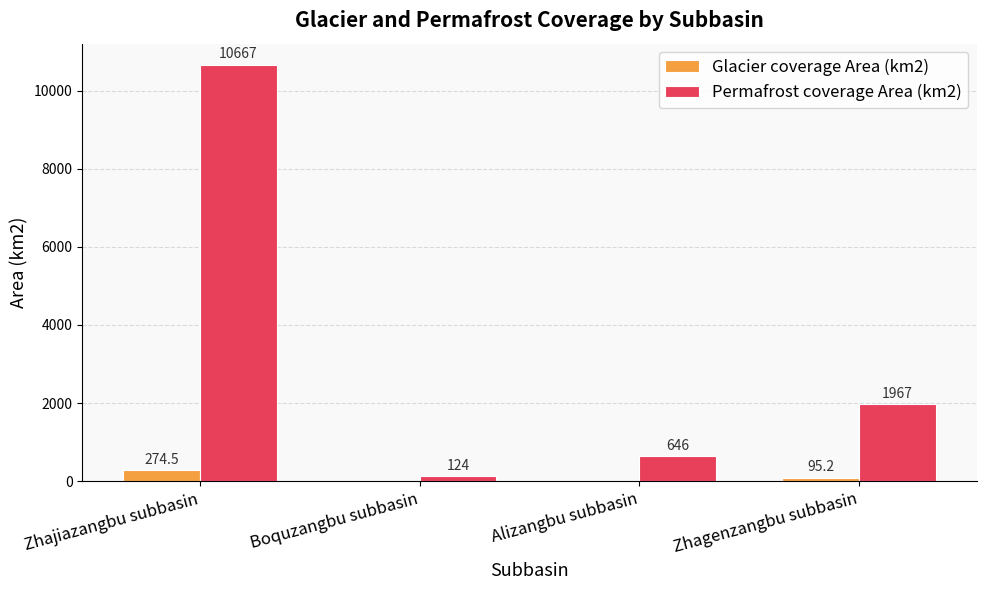

Reading left to right, list all the values displayed in this chart.

Glacier coverage Area (km2): 274.5	0.0	0.0	95.2
Permafrost coverage Area (km2): 10667.0	124.0	646.0	1967.0